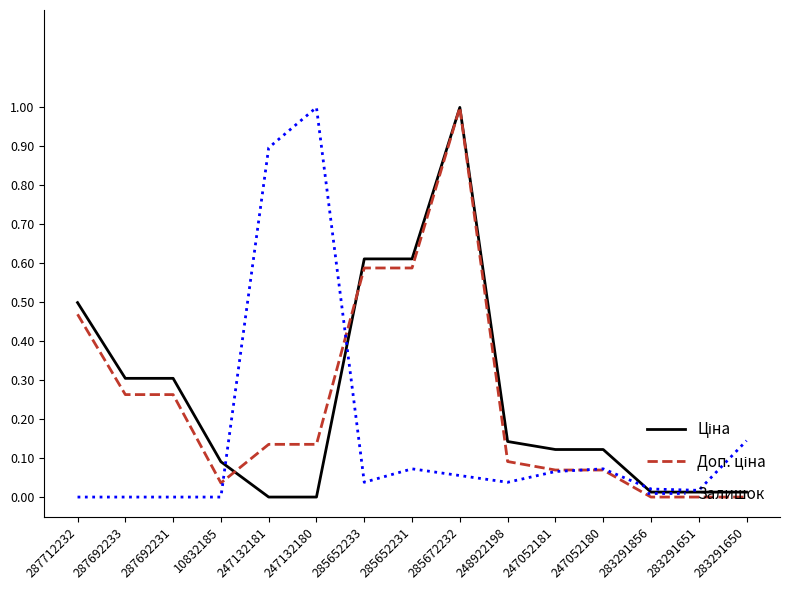

What position from the right is 247132180?

10